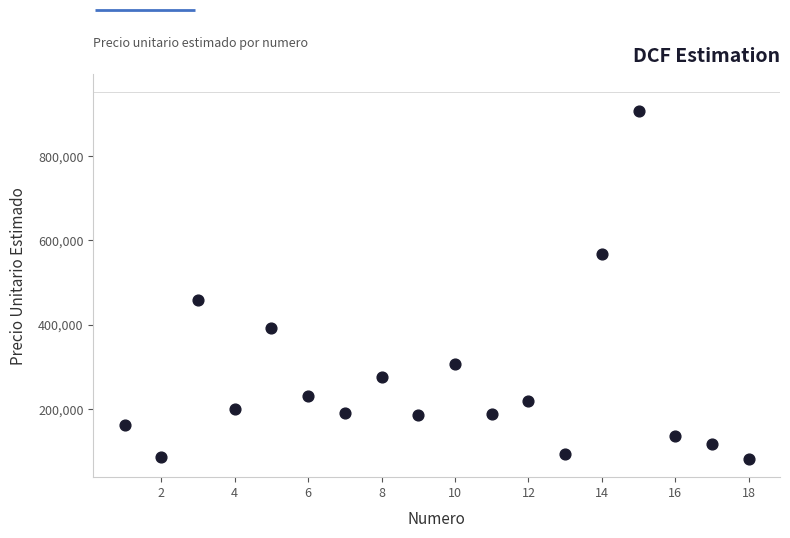

What Y value in the scatter plot is closest to 493729?

457524